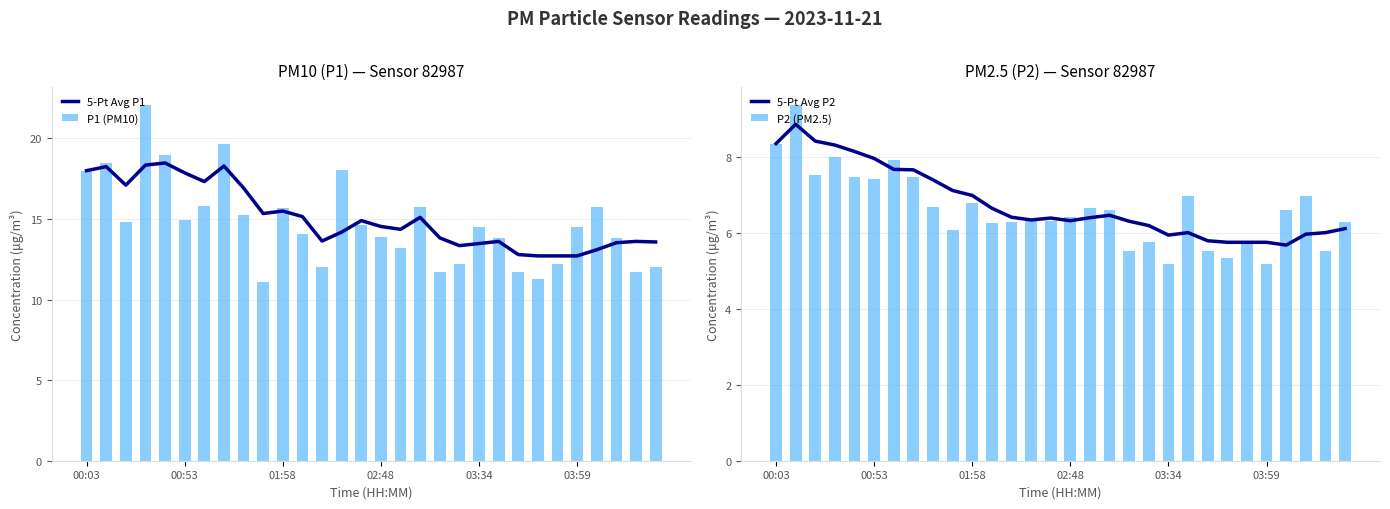

How many values in the P1 (PM10) series exceed 14?

17